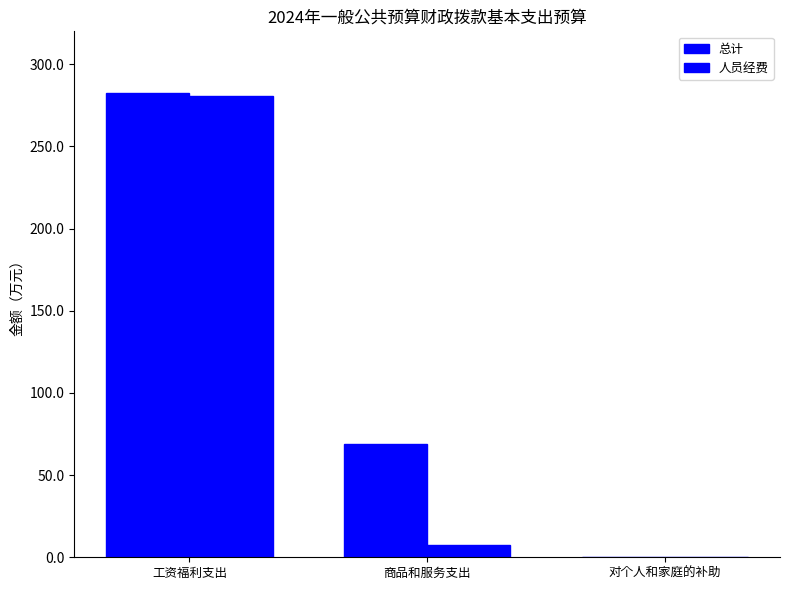

Reading left to right, extract all data points from this chart.

总计: 282.7	69.0	0.0
人员经费: 280.9	7.5	0.0